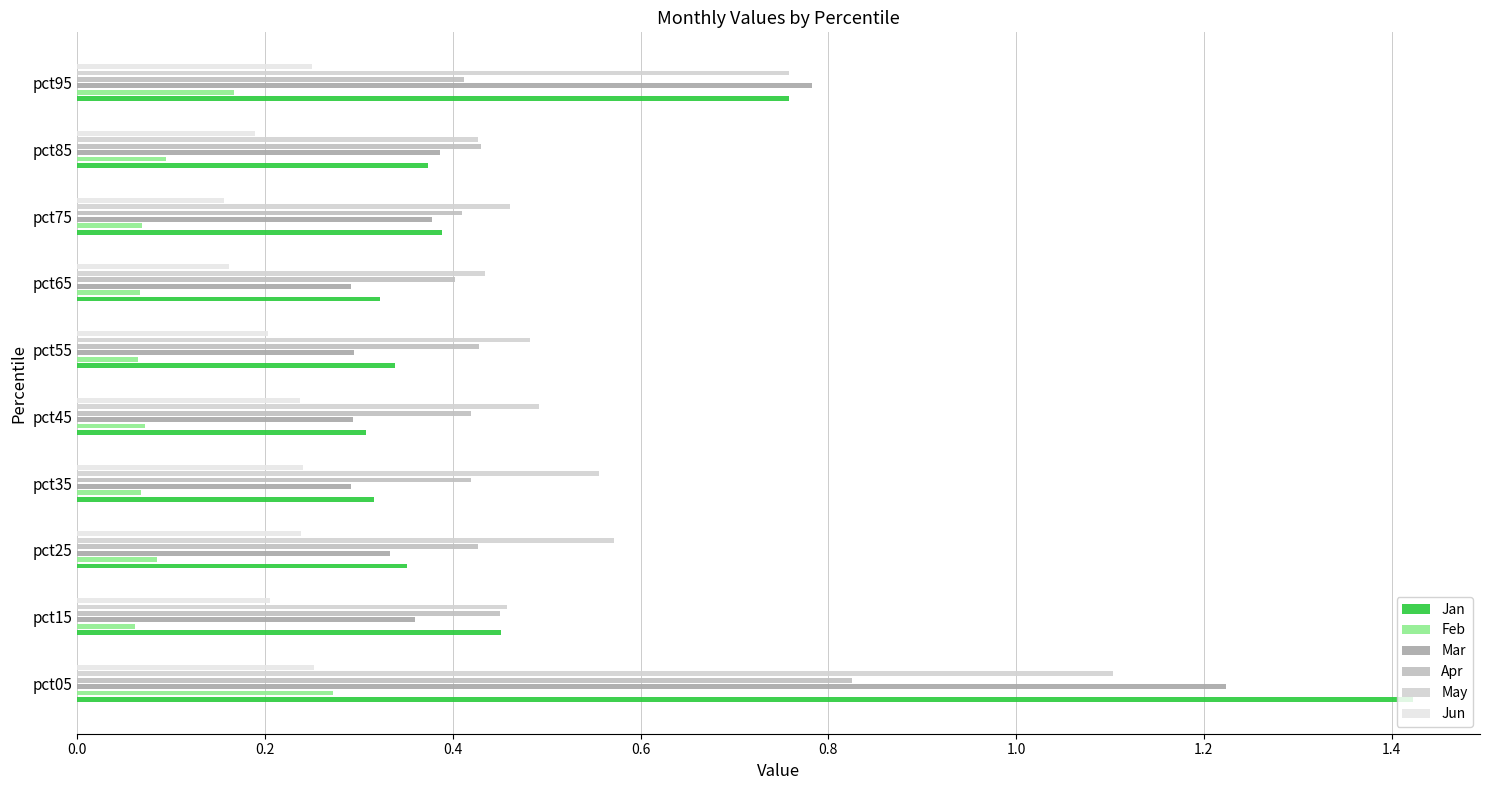

Are the bars horizontal?

Yes